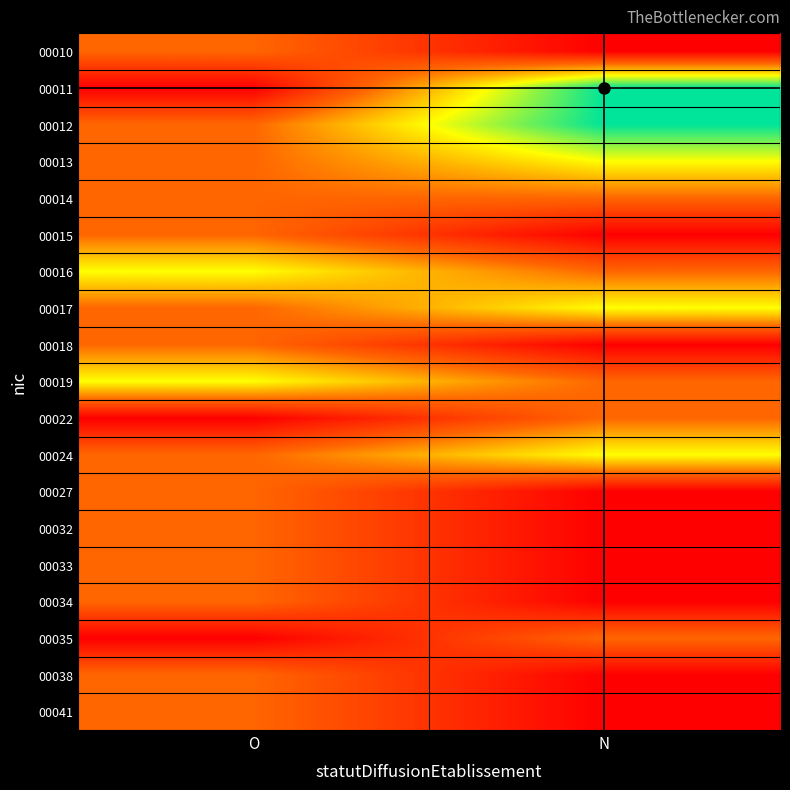

What is the maximum value shown in the chart?

3